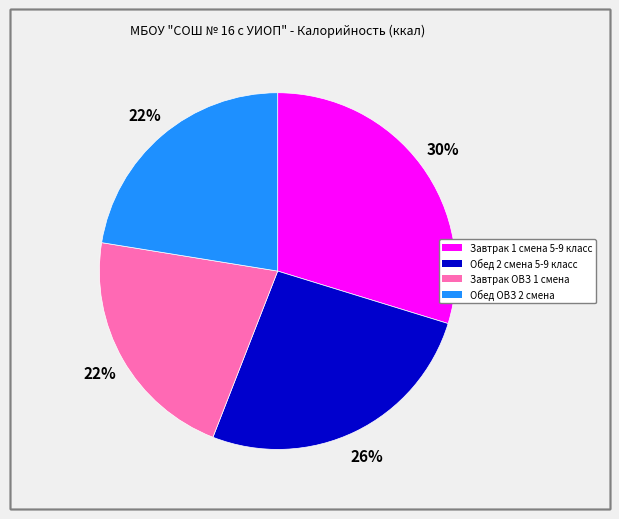

Is Завтрак 1 смена 5-9 класс the majority of the pie?

No